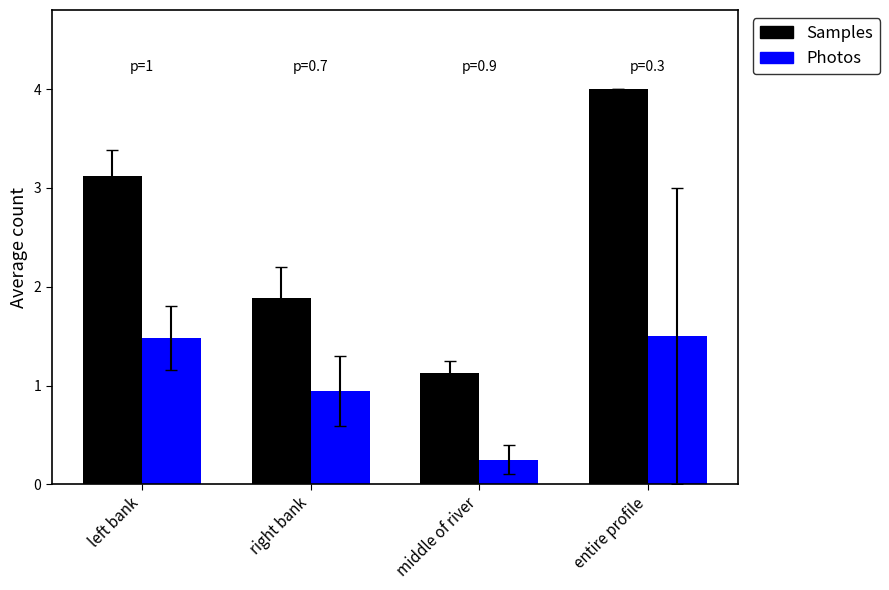

What is the difference between the highest and lowest values at left bank?

1.6